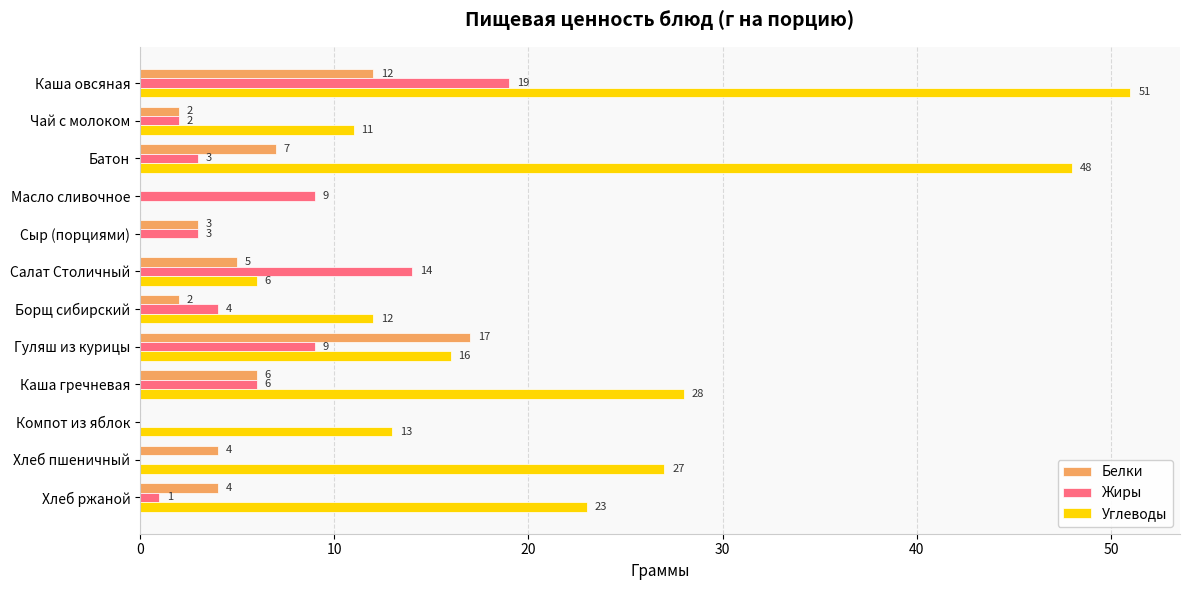

What value does the Жиры series have at Масло сливочное?

9